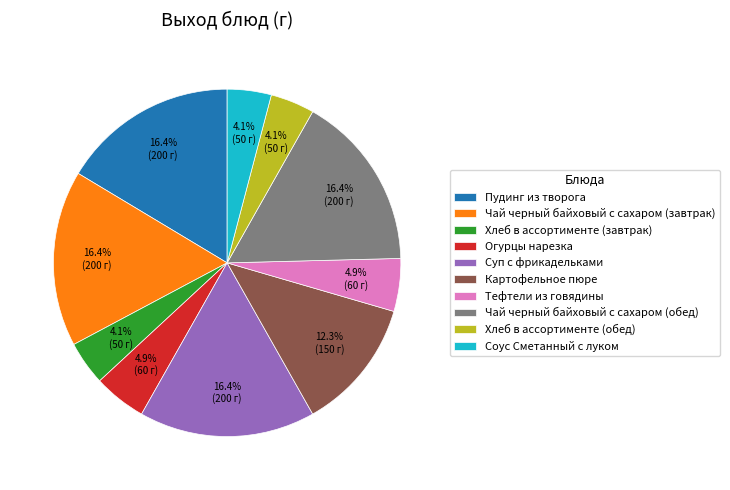

What is the ratio of the value at Огурцы нарезка to the value at Соус Сметанный с луком?

1.2